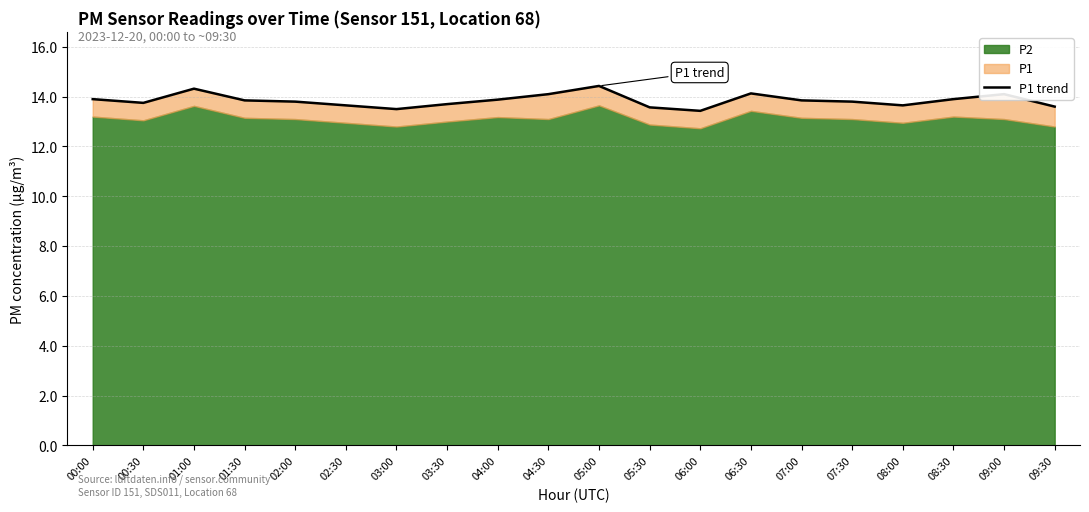

What position from the left is 06:00?

13